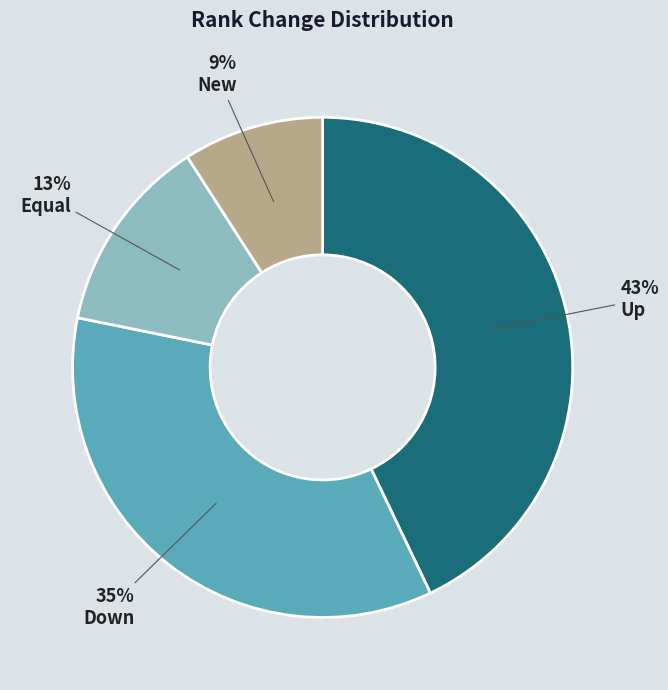

To the nearest percent, what is the average slice percentage?

25%